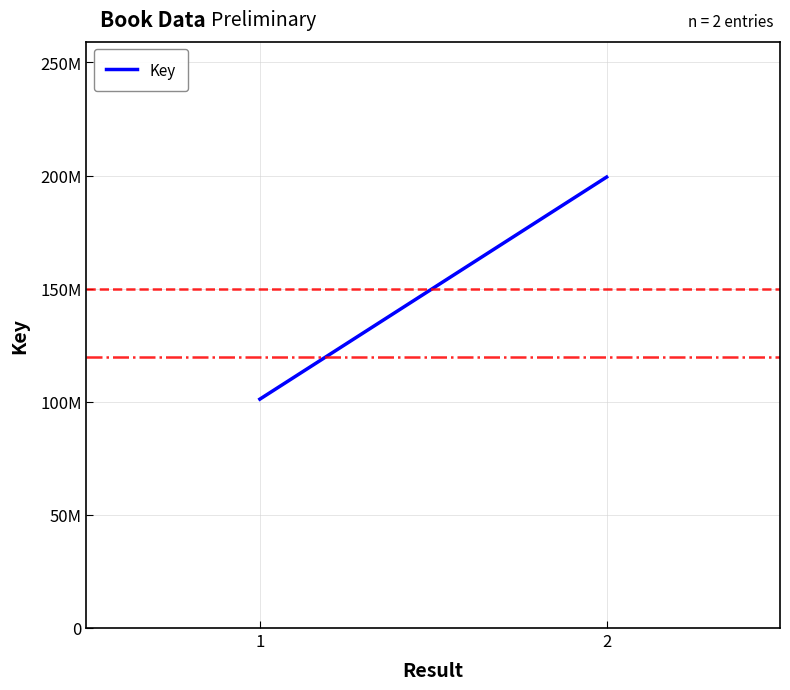

Count the values in the range 101162742 to 199315028.

2